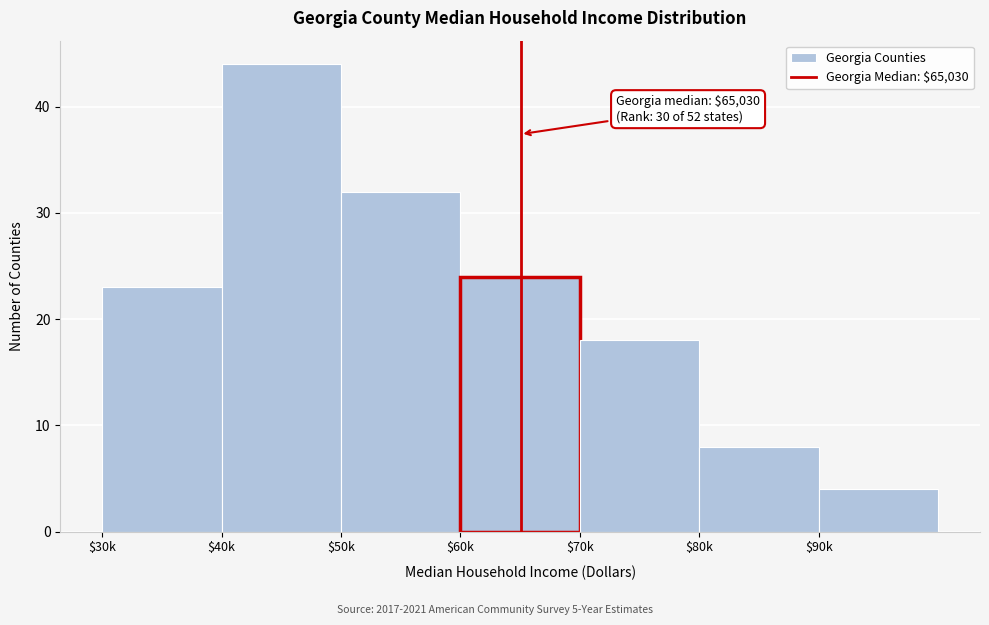

Reading left to right, extract all data points from this chart.

23	44	32	24	18	8	4